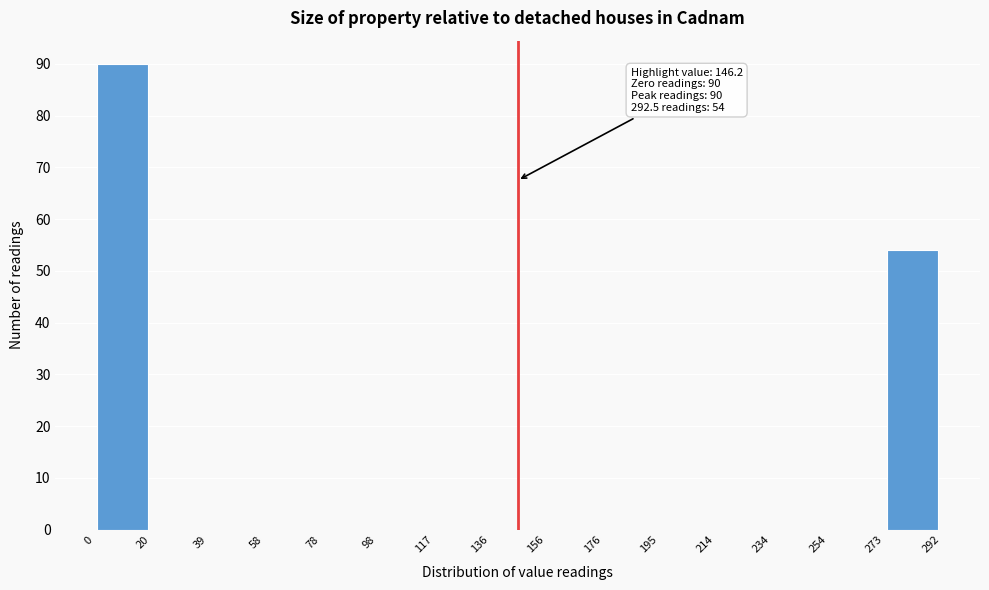

Which range on the x-axis has the tallest bar?

0 to 20